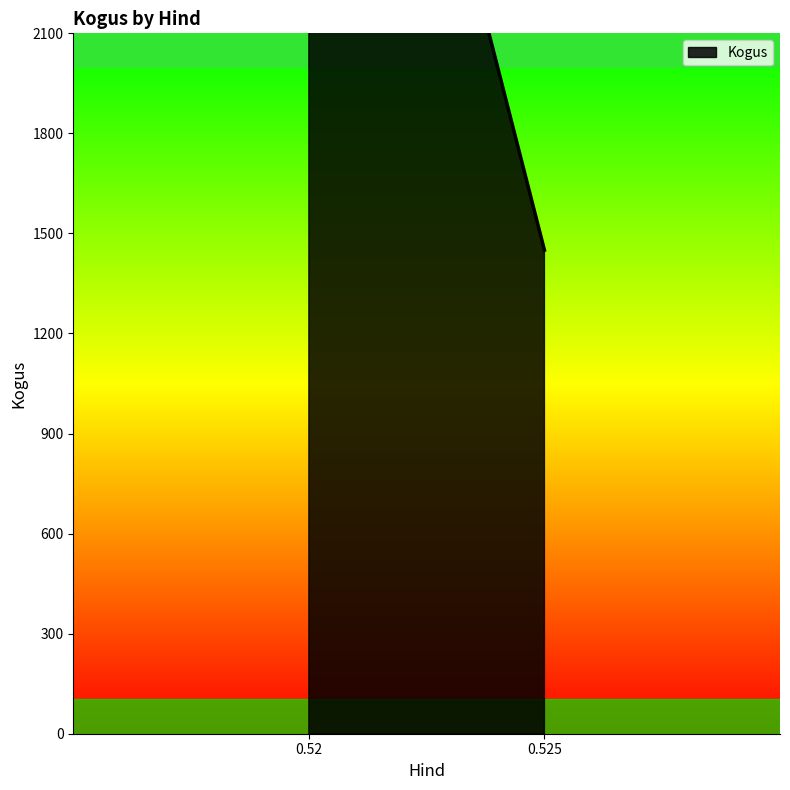

At which label is the value closest to 1015?

0.525